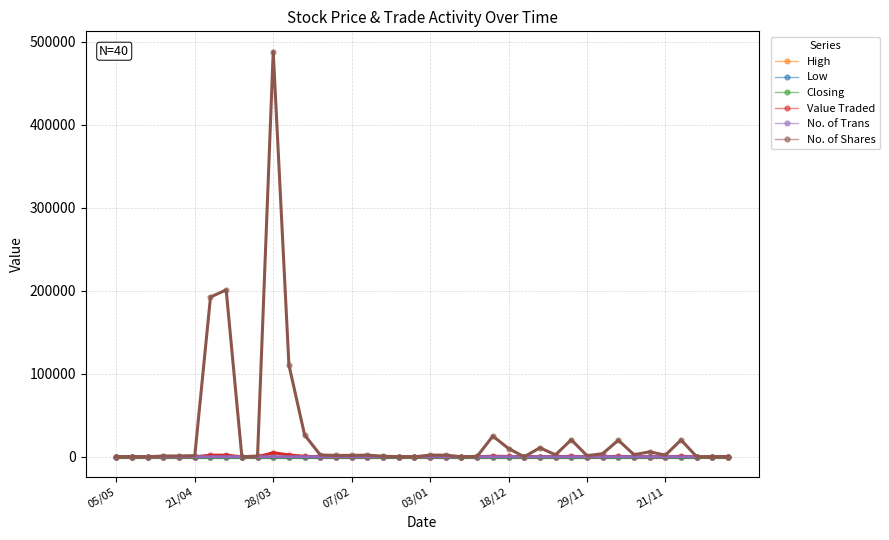

Does the chart have visible grid lines?

Yes